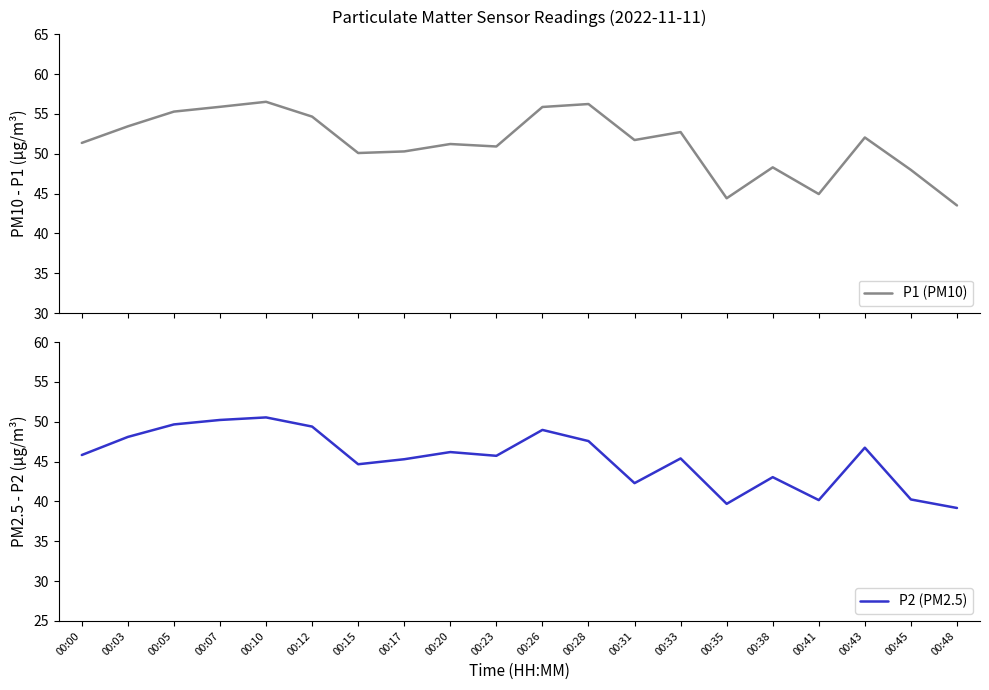

Is it true that P1 (PM10) equals 54.7 at 00:12?

True